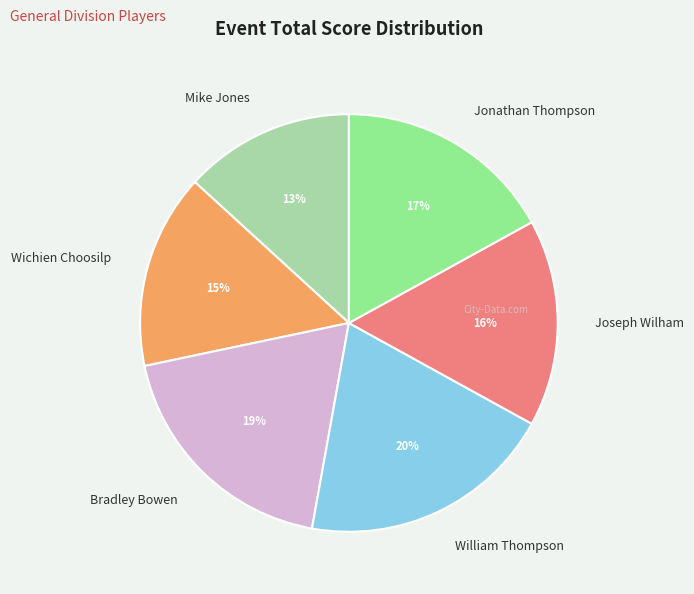

Is it true that William Thompson is 7% of the pie?

False